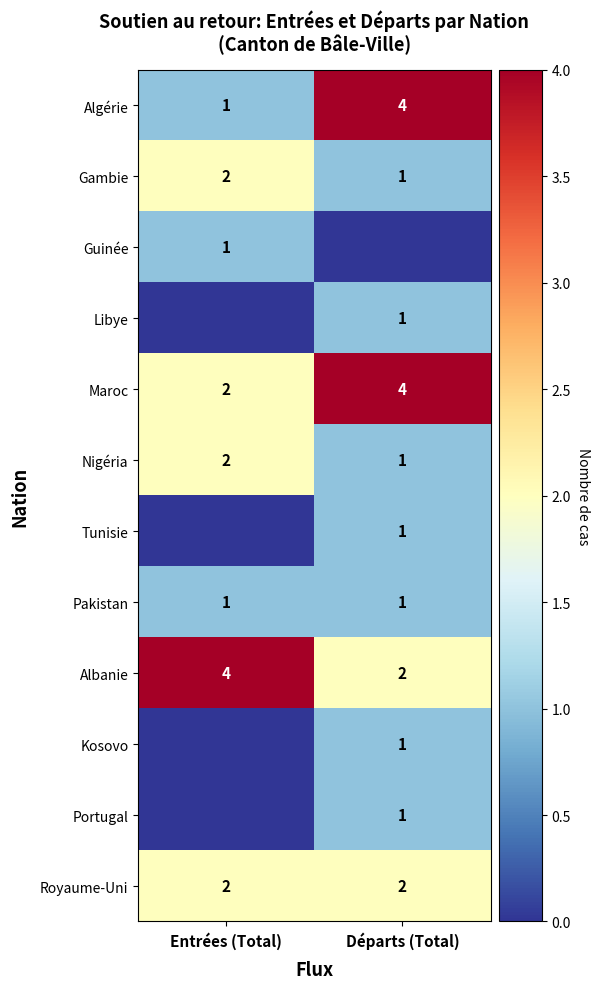

What is the lowest value of the Gambie series?

1